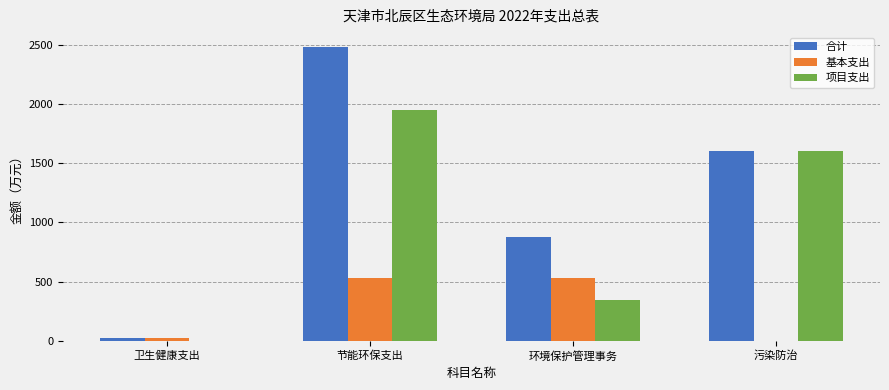

What is the total value across all series at 污染防治?

3209.6